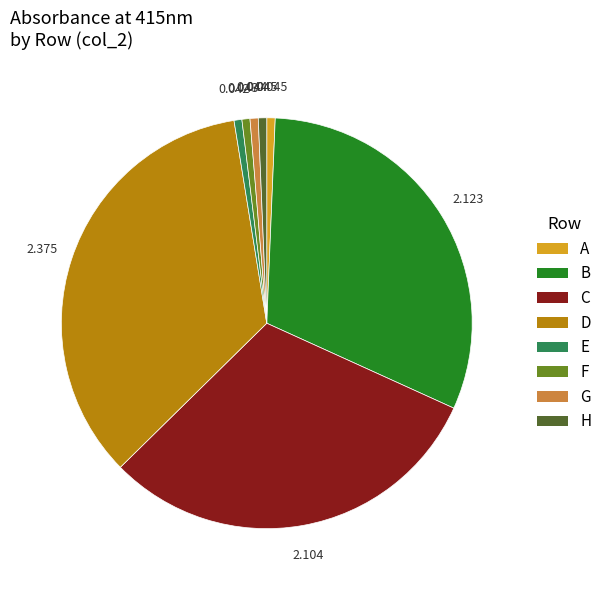

Does F account for over 50% of the chart?

No